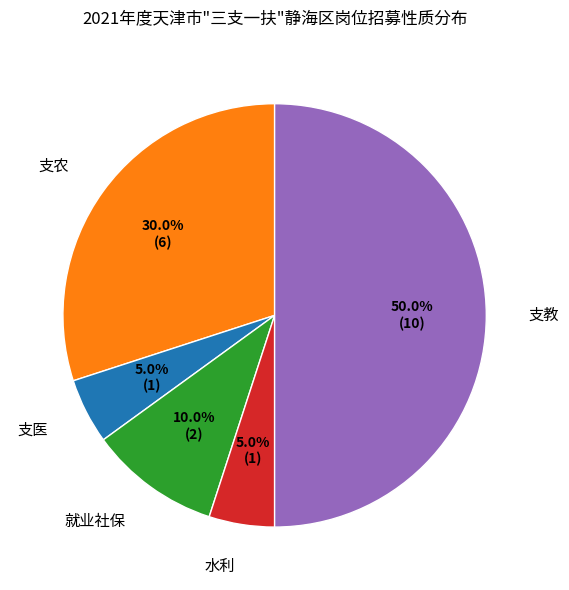

Is 就业社保 the majority of the pie?

No